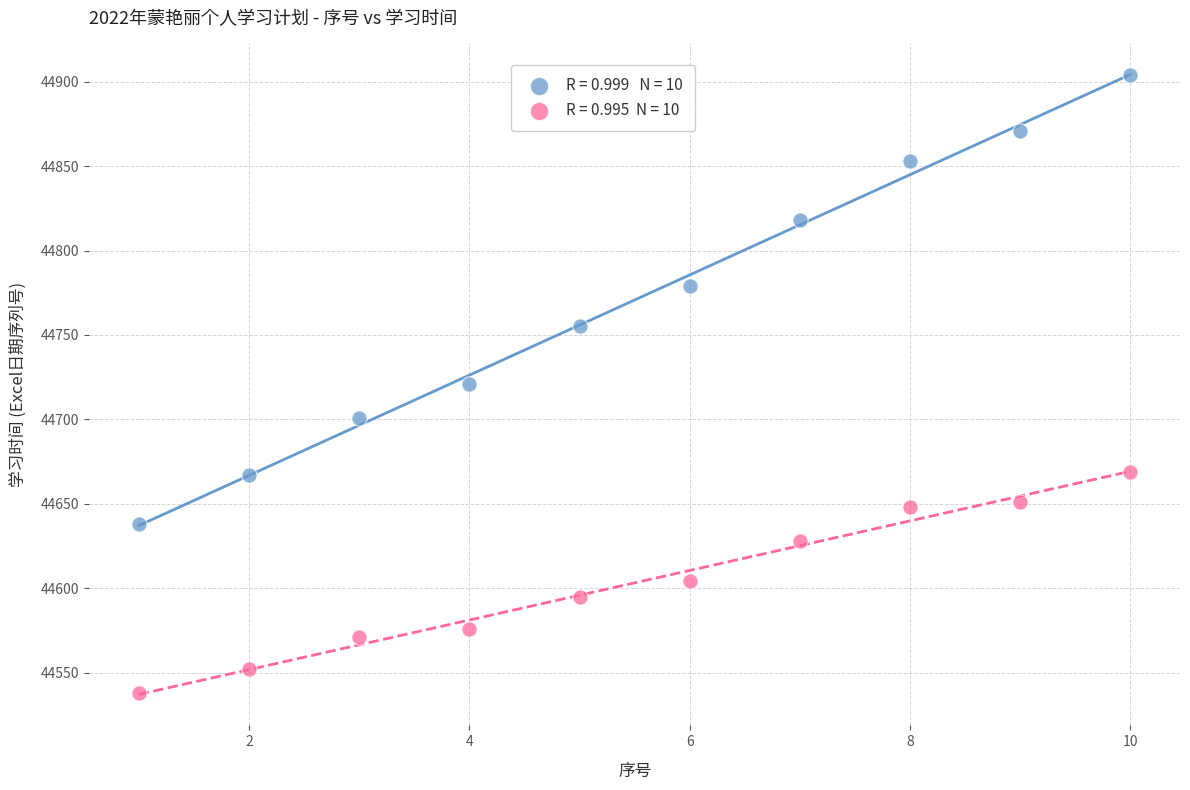

Across all data points, what is the range of X values (max minus min)?

9